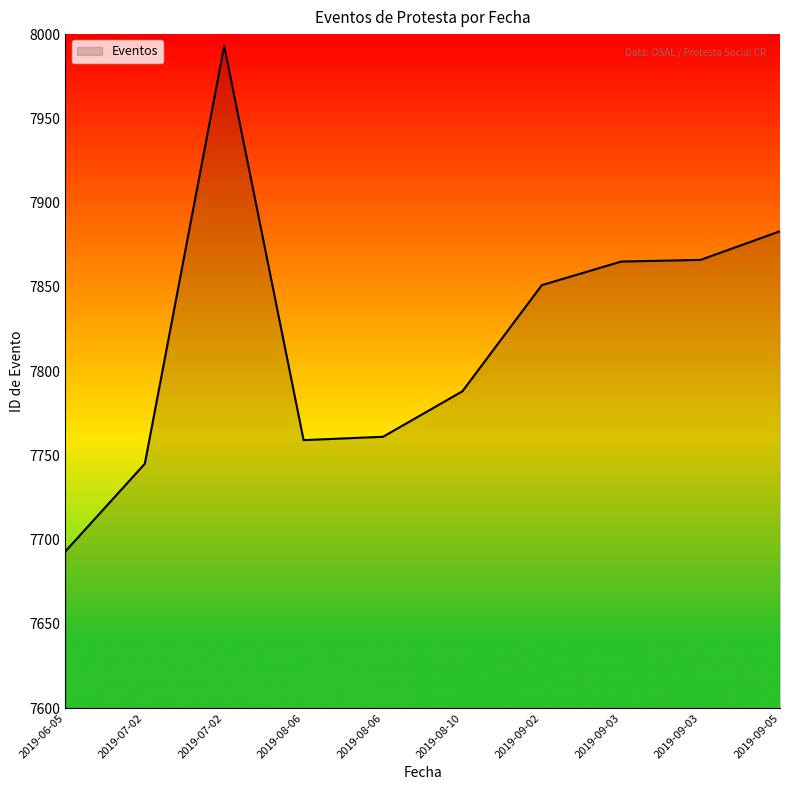

Does the chart have visible grid lines?

No